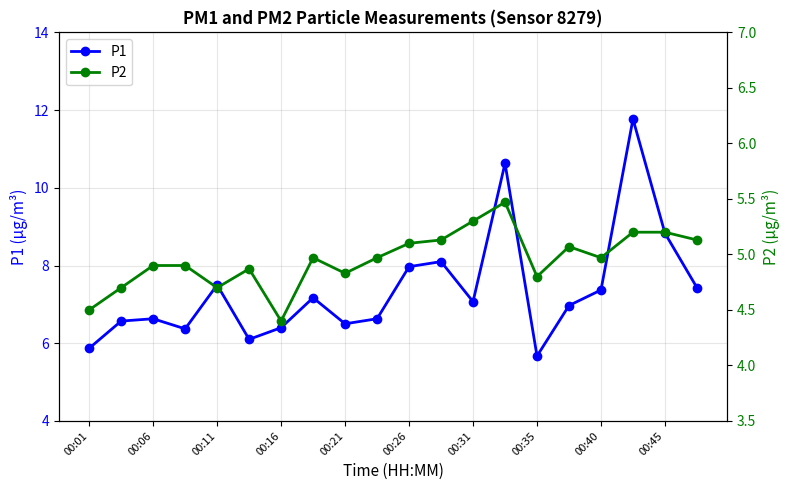

True or false: P2 and P1 cross at least once.

False